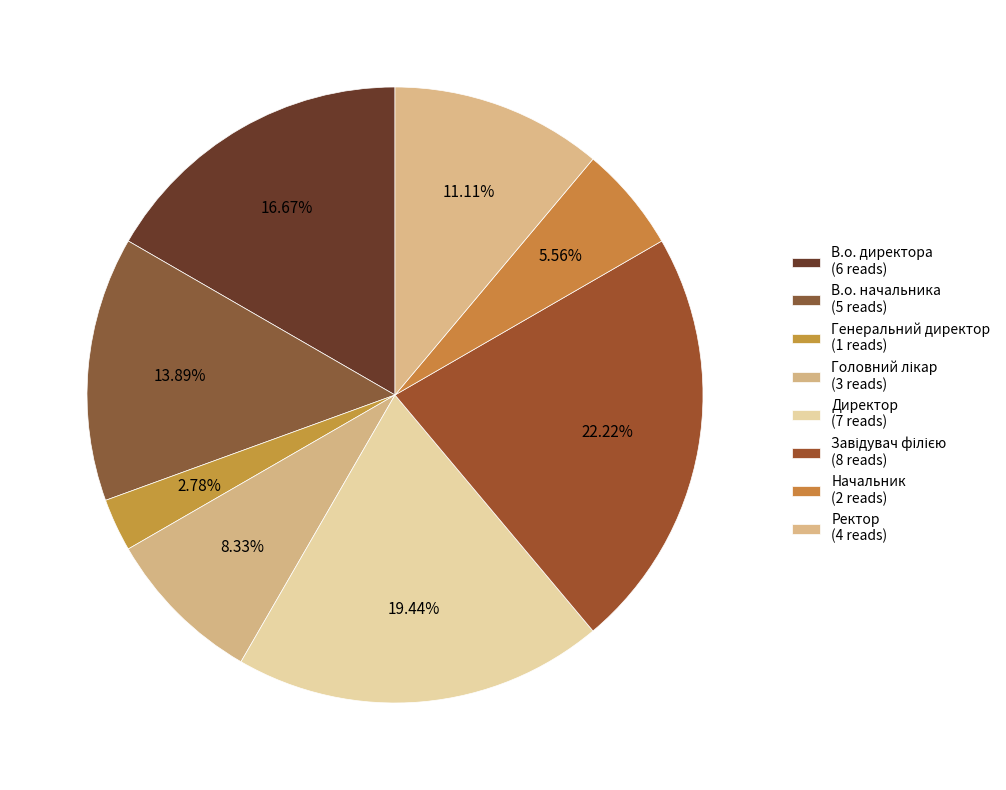

True or false: Генеральний директор accounts for 3% of the total.

True